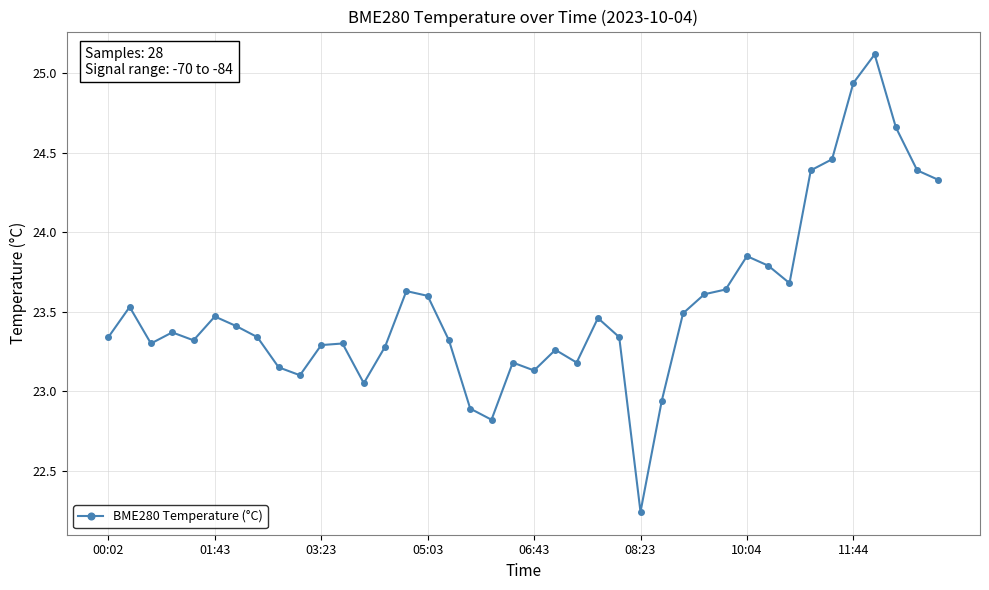

What is the sum of all values?

941.6